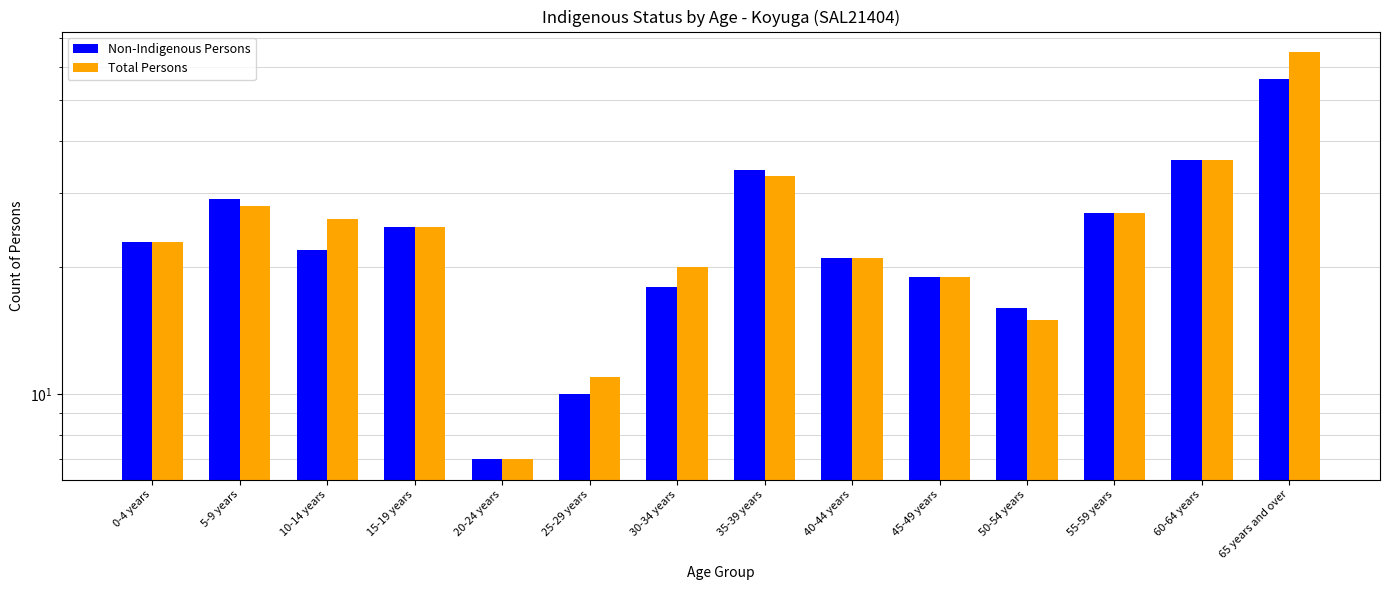

Rank the series at 65 years and over from lowest to highest value.

Non-Indigenous Persons, Total Persons